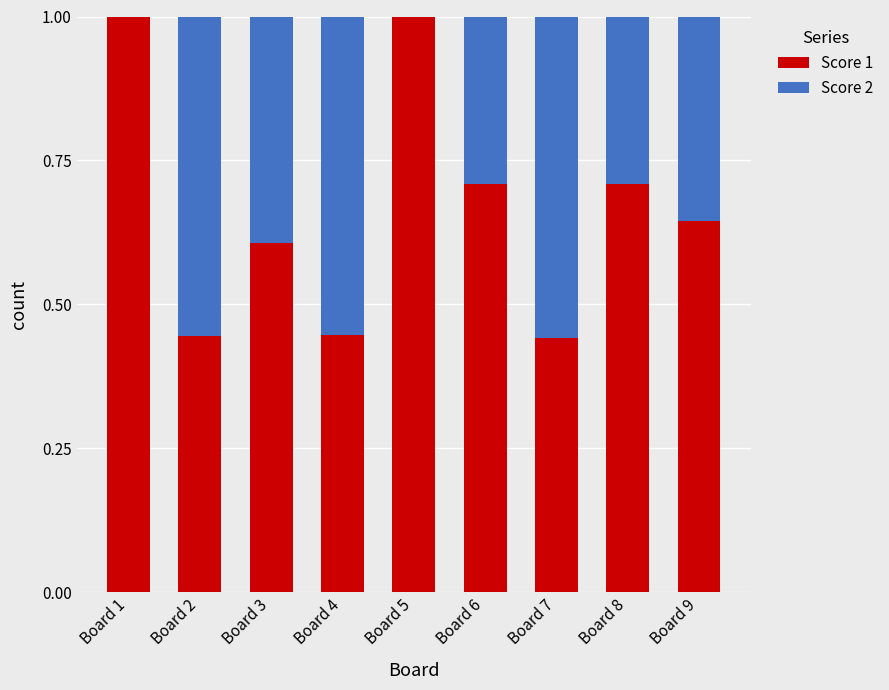

The Score 1 series shows 0.7 at Board 4. True or false?

False